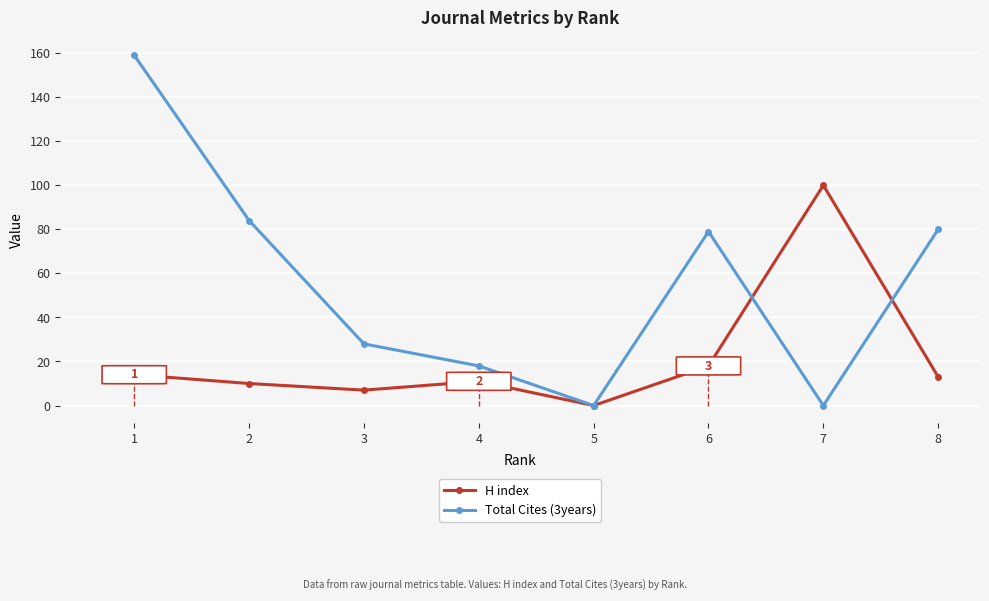

At 2, list the series in order from smallest to largest.

H index, Total Cites (3years)